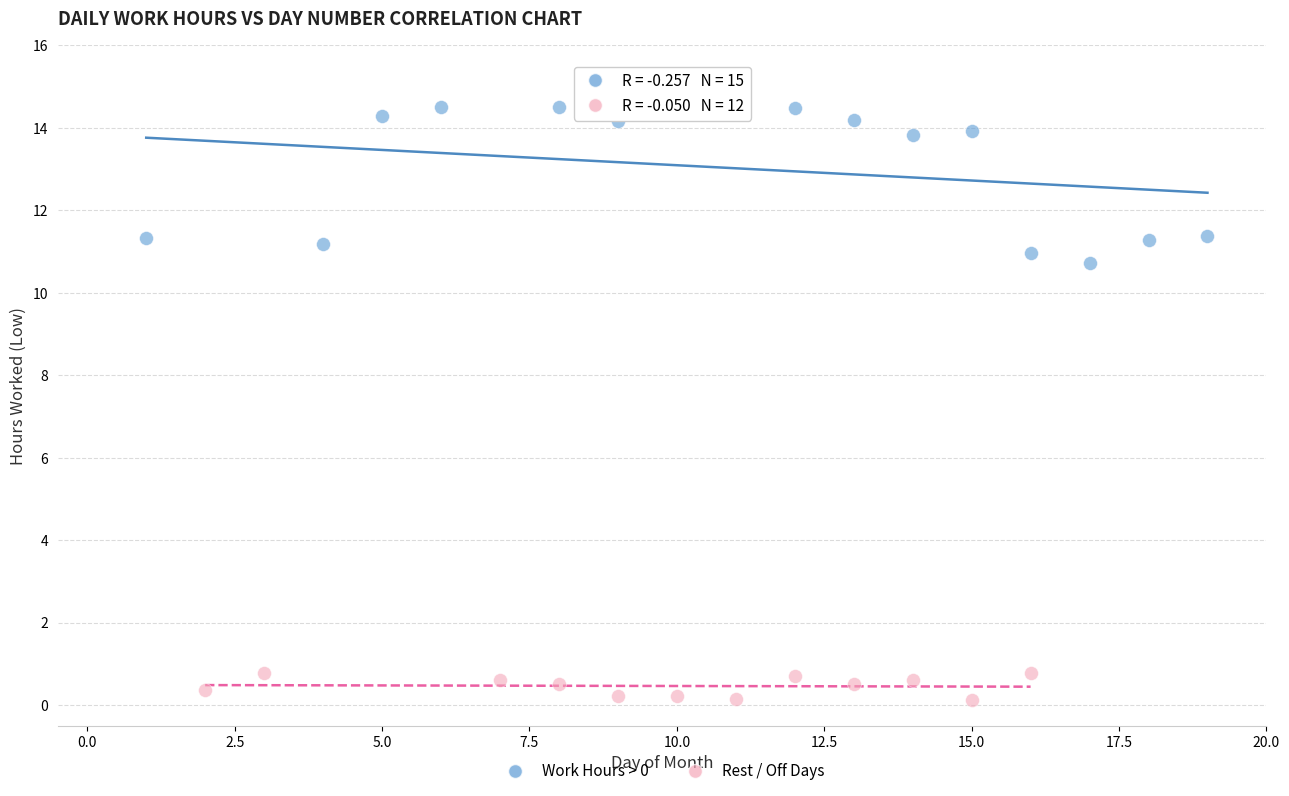

What are all the series names shown in the legend?

Work Hours > 0, Rest / Off Days